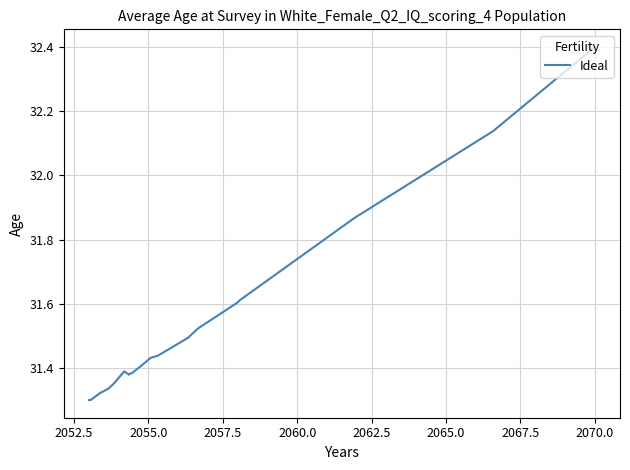

What is the difference between the maximum and minimum values?

1.1